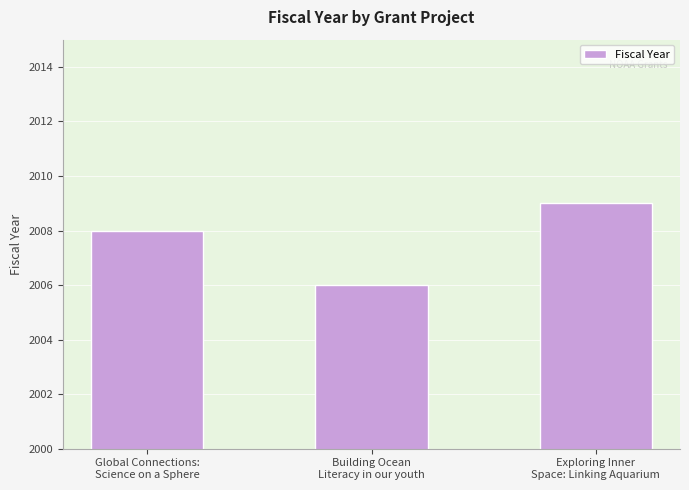

What is the maximum value shown in the chart?

2009